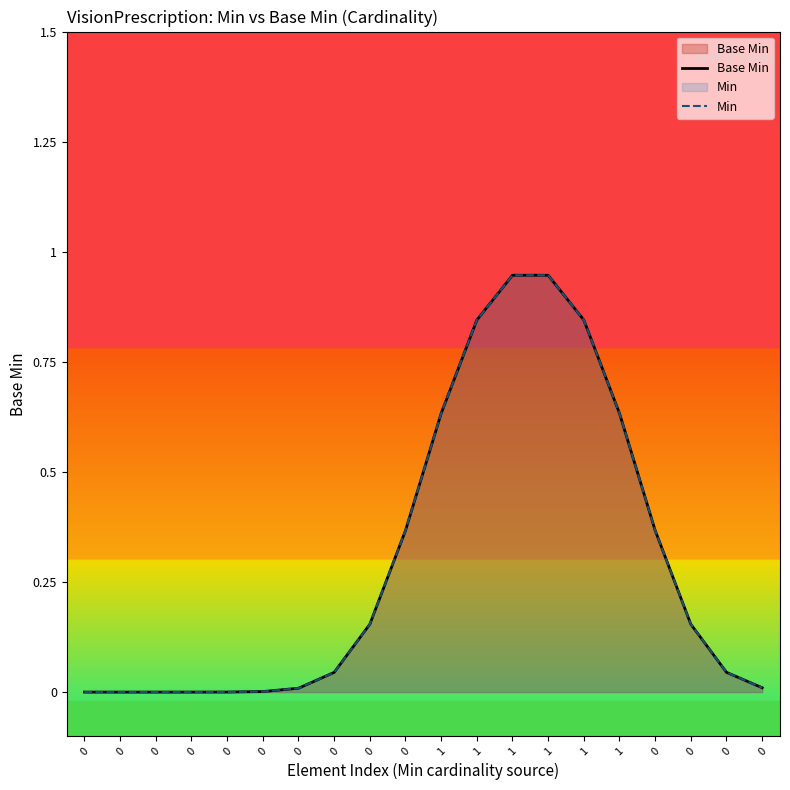

What is the maximum value shown in the chart?

0.9